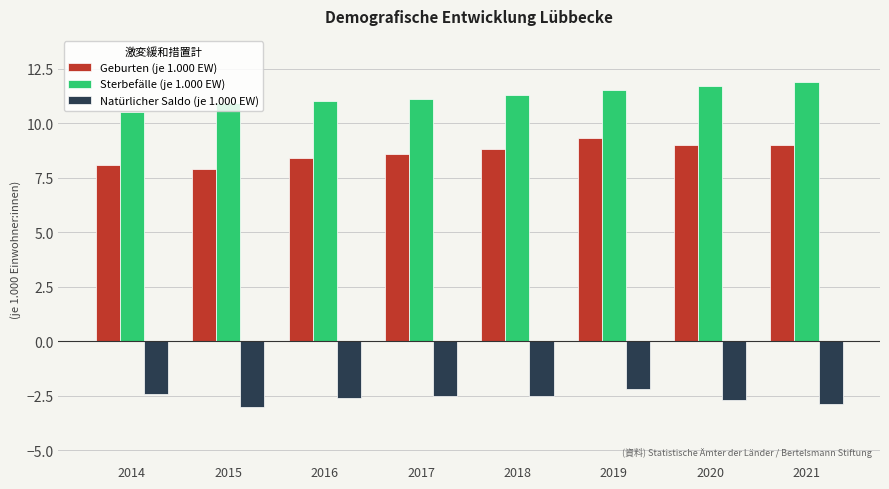

Rank the series at 2019 from lowest to highest value.

Natürlicher Saldo (je 1.000 EW), Geburten (je 1.000 EW), Sterbefälle (je 1.000 EW)